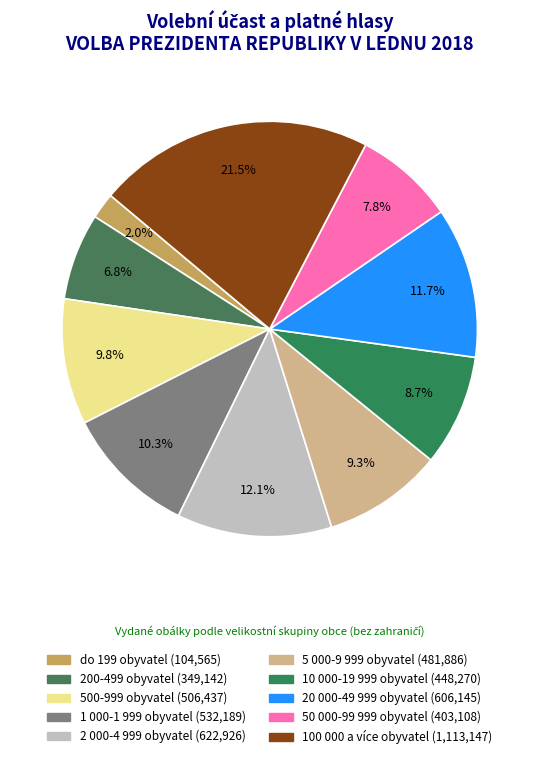

Does do 199 obyvatel represent more than half of the total?

No